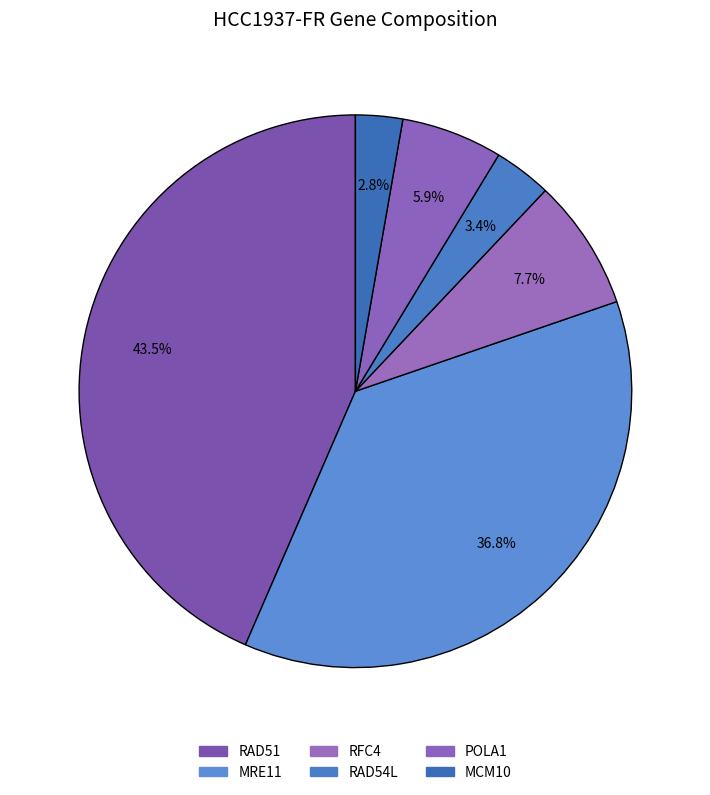

Which slice is the smallest?

MCM10